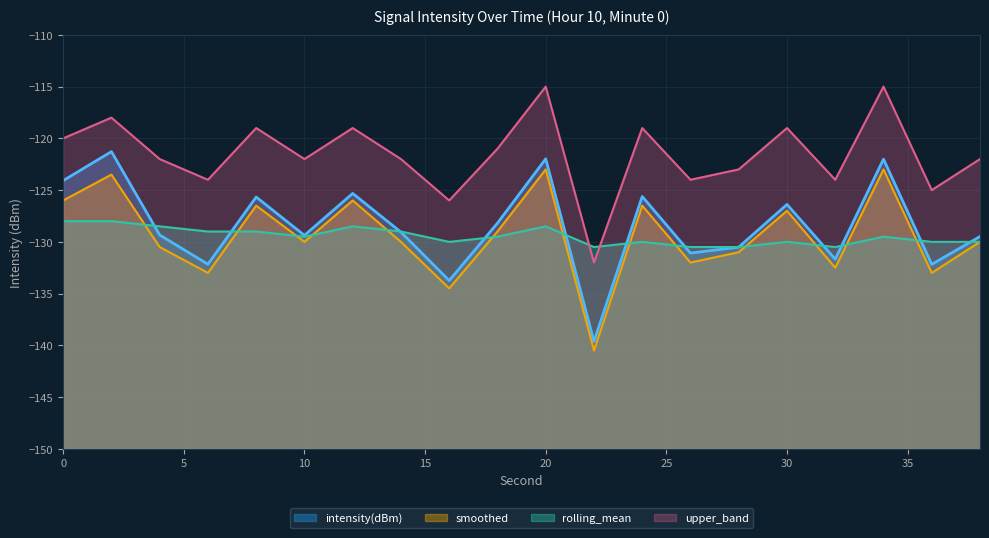

What is the average value of the intensity(dBm) series?

-128.4